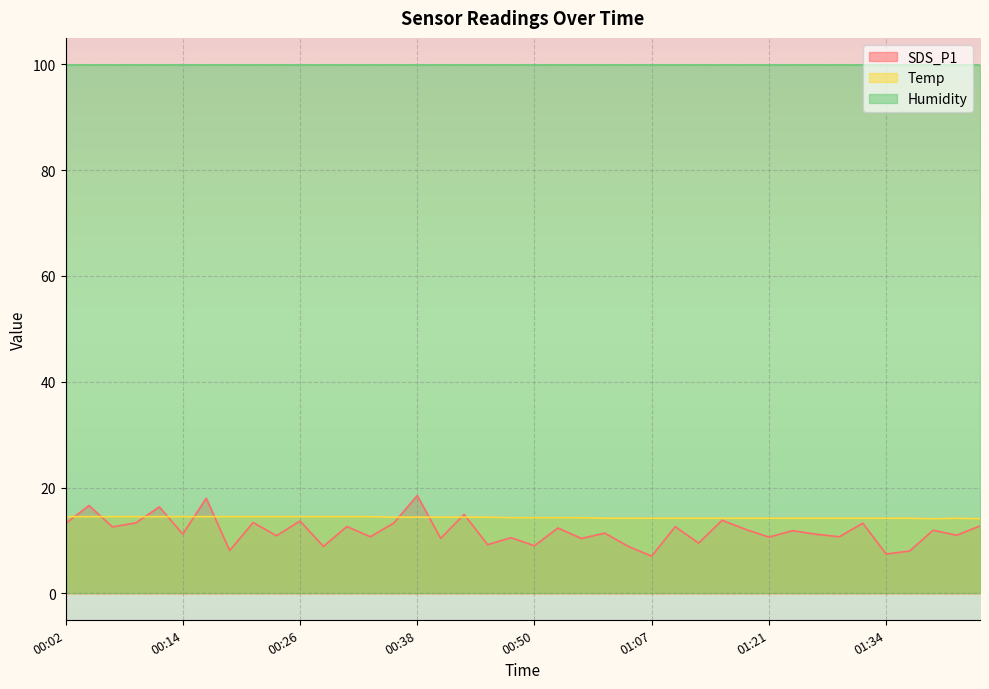

At which category is the sum across all series the highest?

00:38